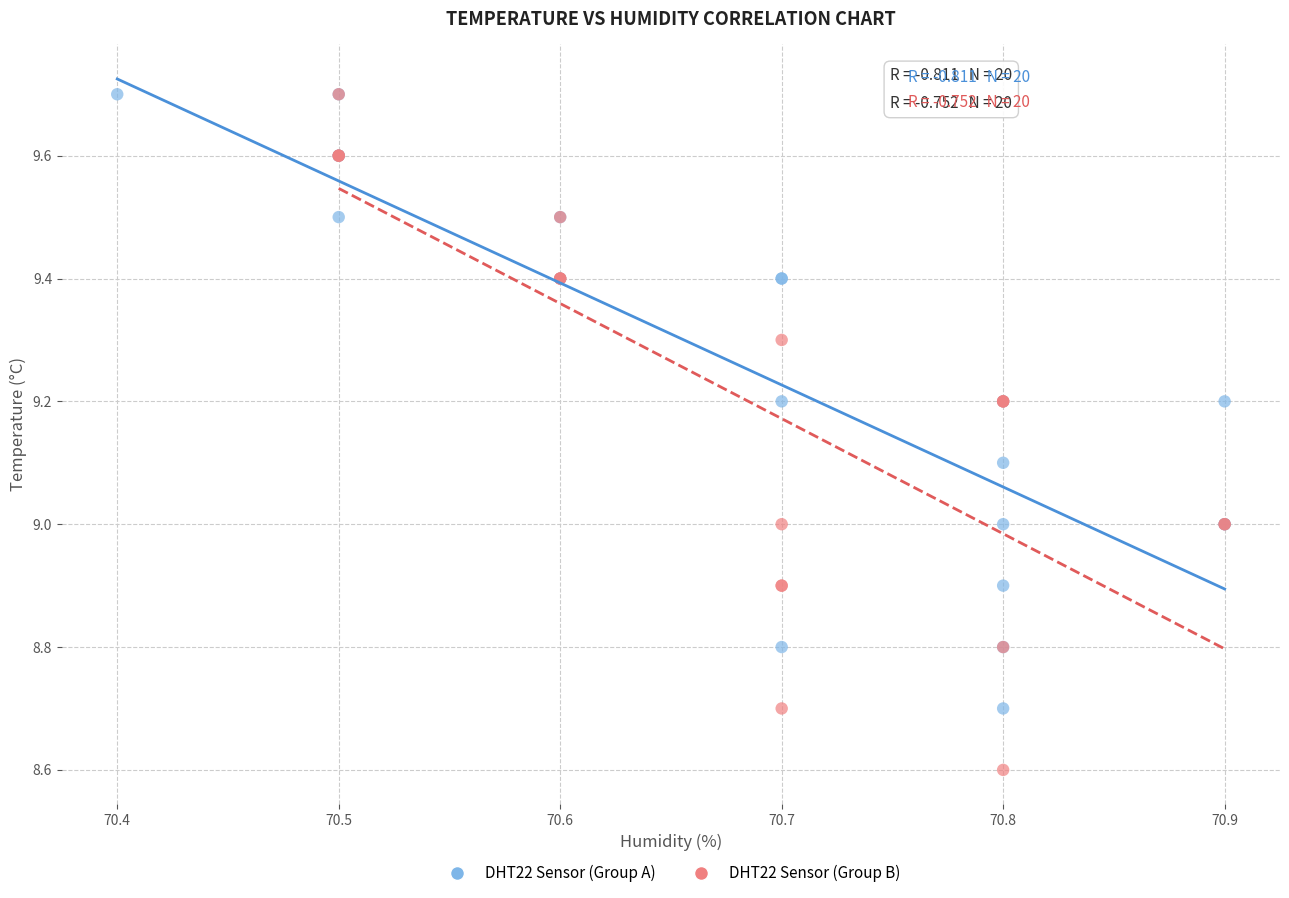

Which series has the widest spread of Y values?

DHT22 Sensor (Group B)